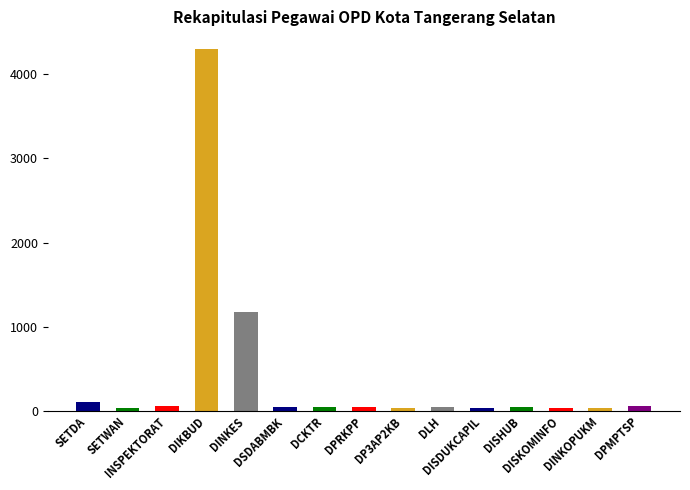

What is the greatest value displayed?

4297